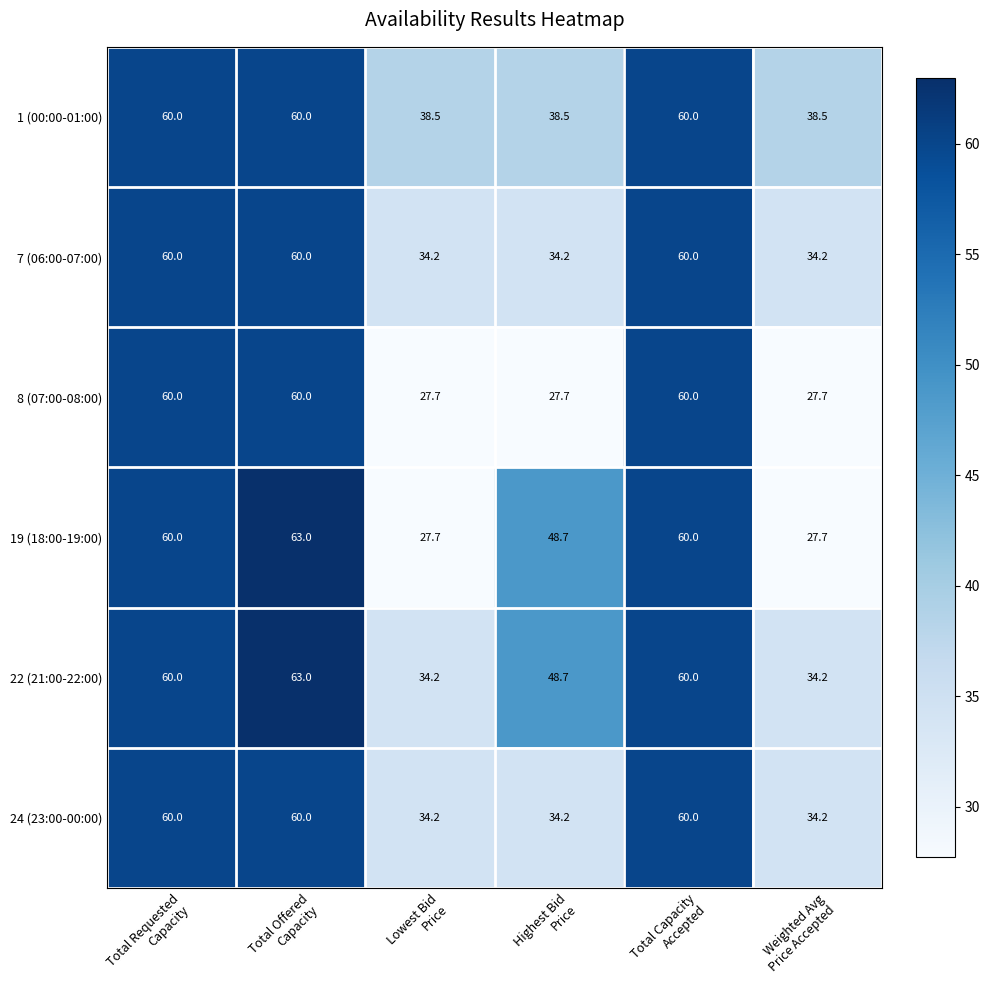

What is the maximum value shown in the chart?

63.0